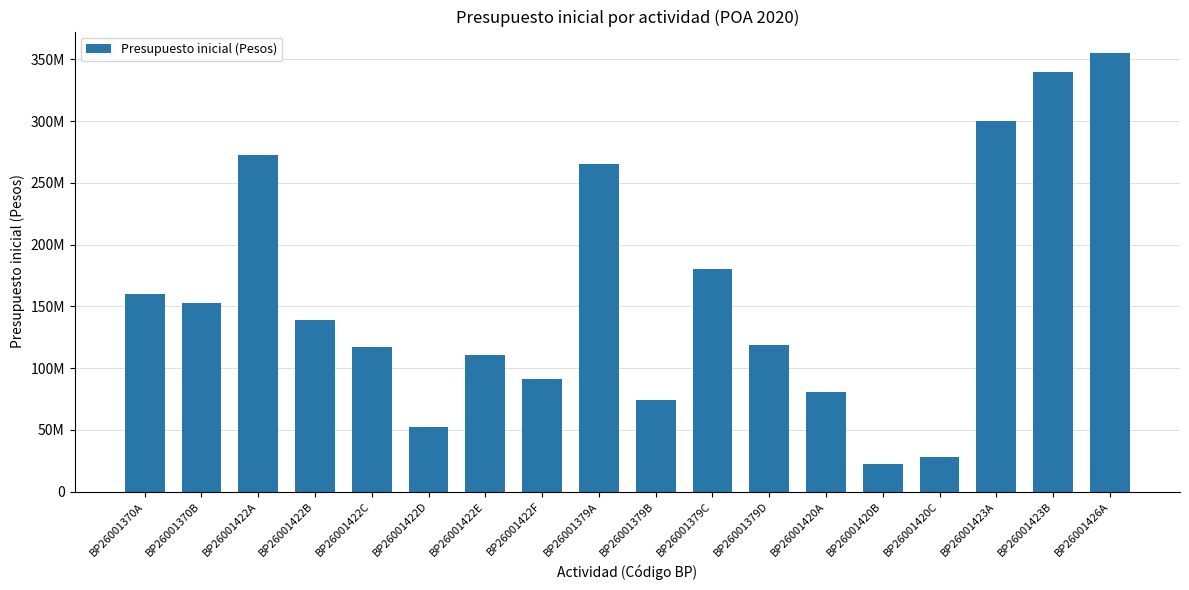

Does the chart contain any negative values?

No